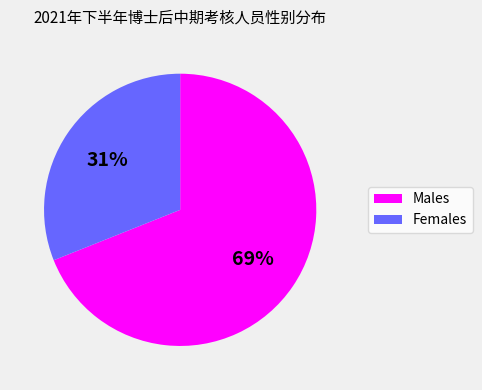

Which has a higher value, Males or Females?

Males